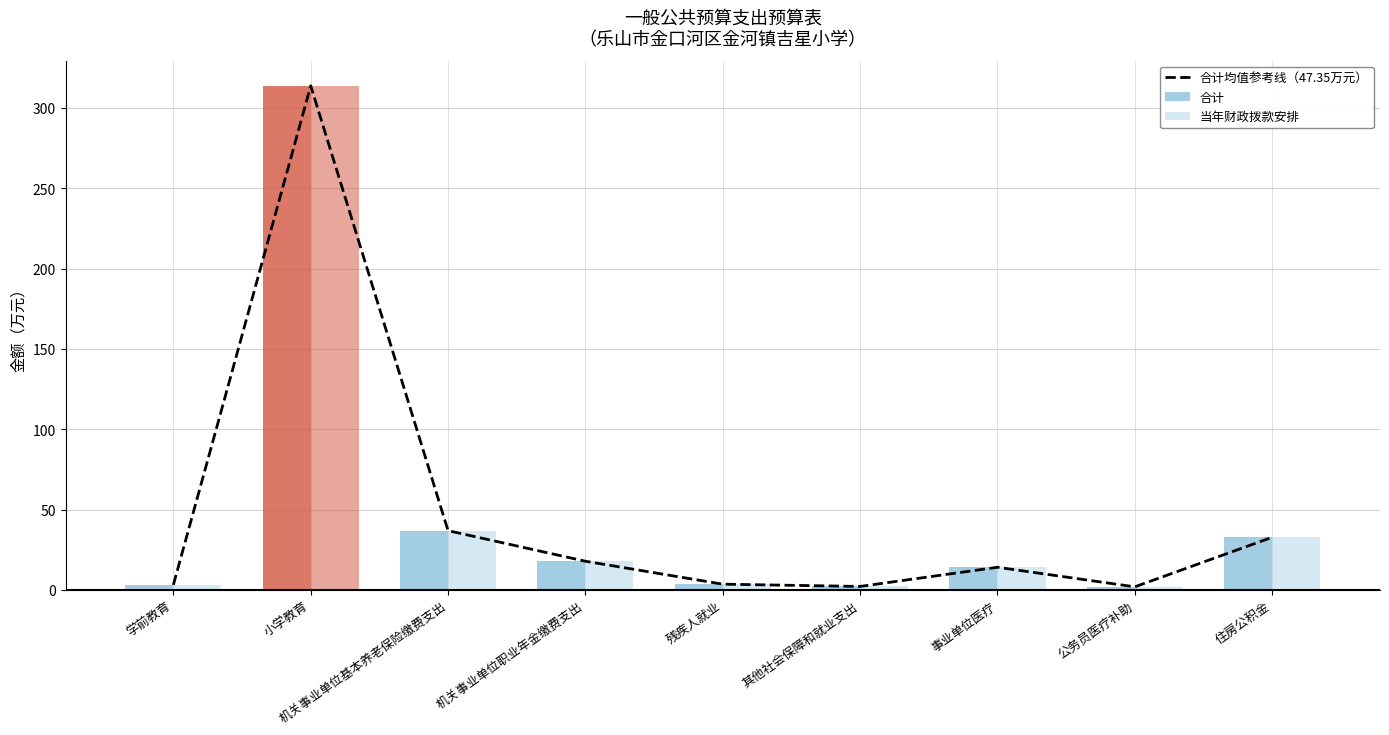

At how many categories does at least one series exceed 304?

1